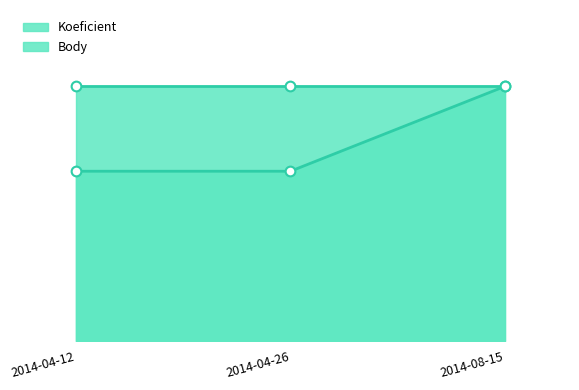

What is the value of the Body line point at the 2nd from the left?

6